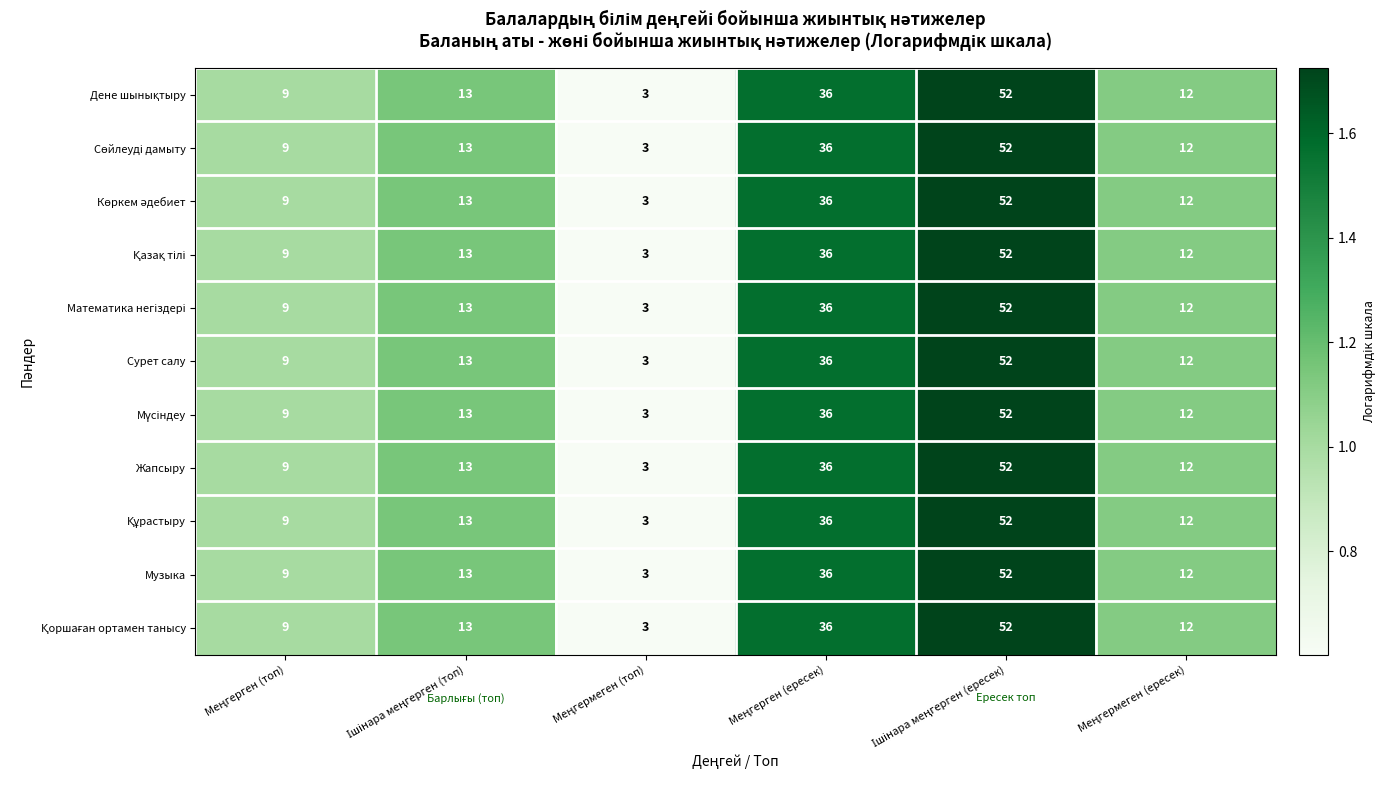

What is the sum of all Сурет салу values?

125